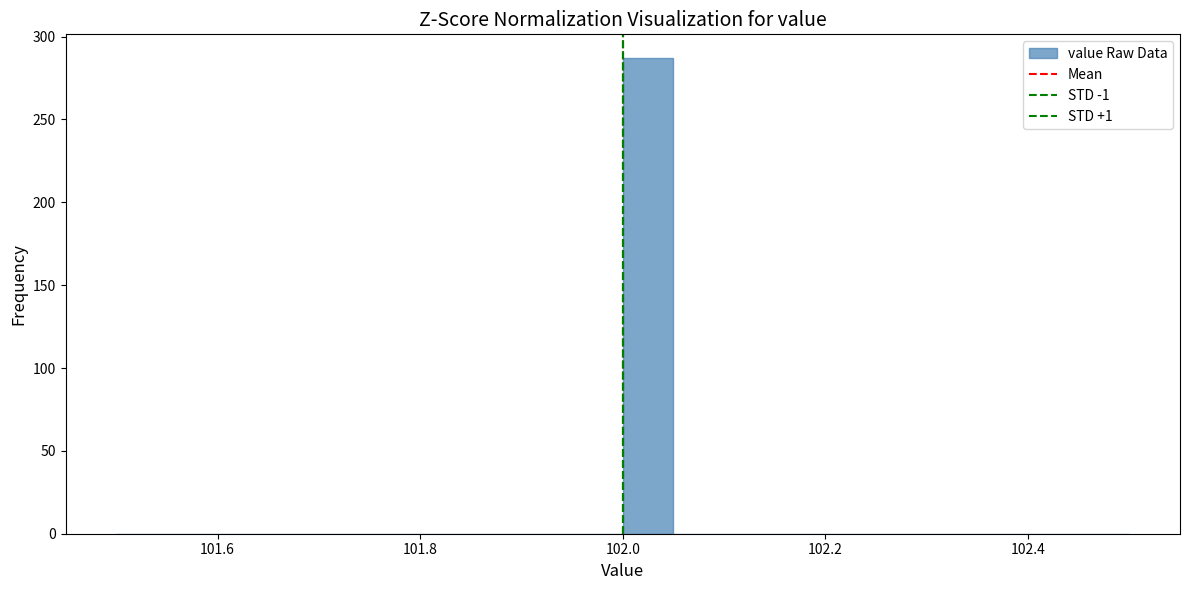

Read against the x-axis, roughly where is the centre of the tallest bar?

102.02